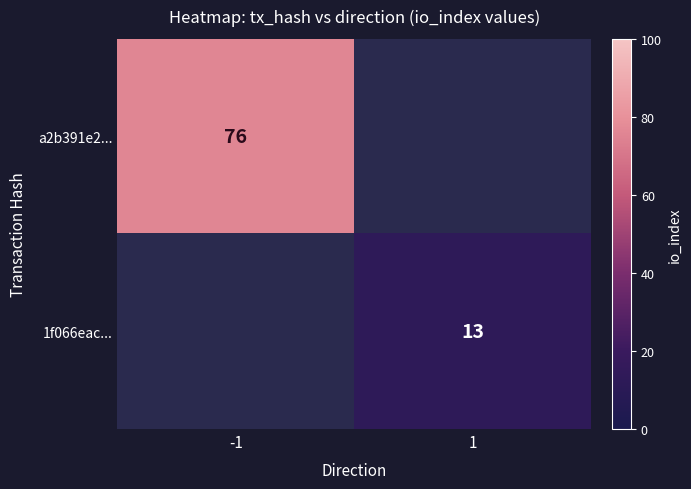

Is the value of a2b391e2... at -1 greater than the value of 1f066eac... at 1?

Yes